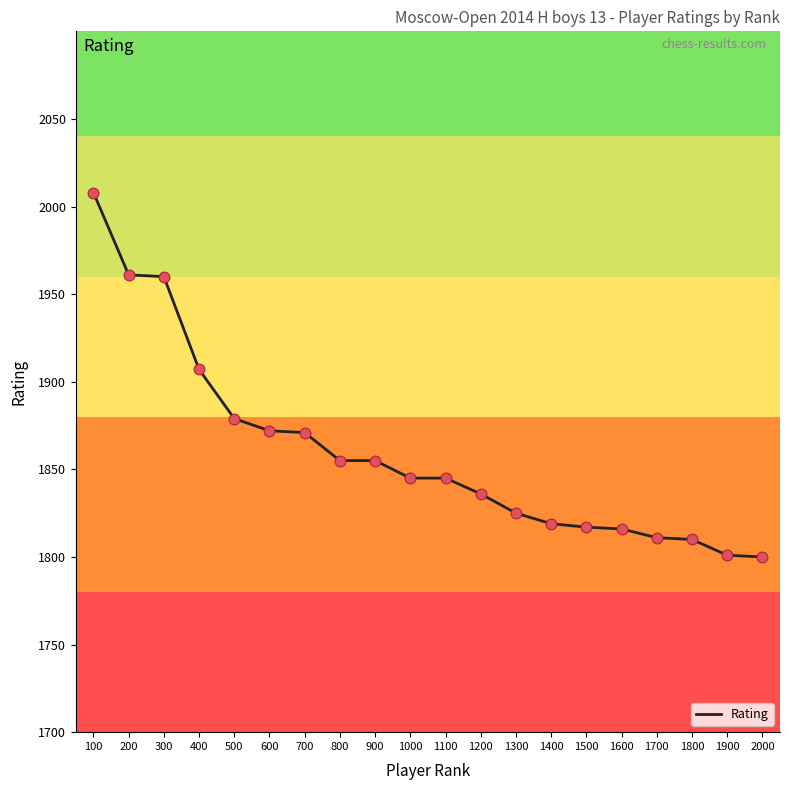

What is the change in value from 600 to 1800?

-62